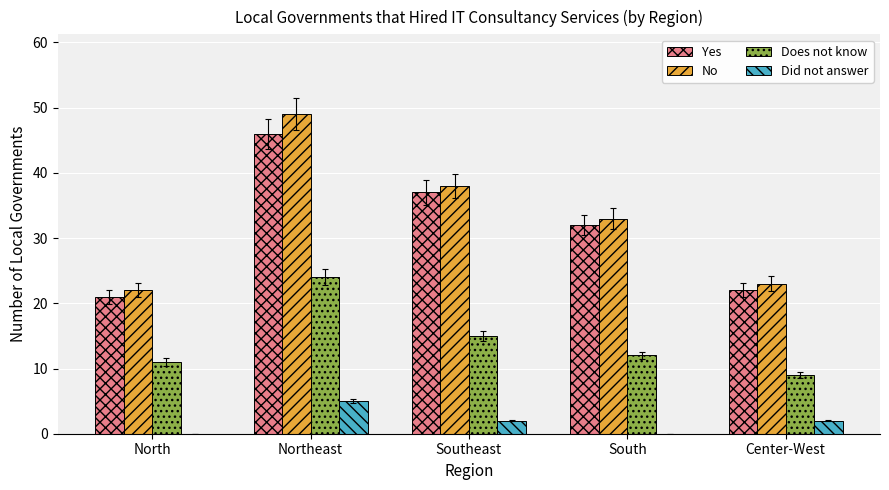

Which label corresponds to the largest value in the chart?

Northeast